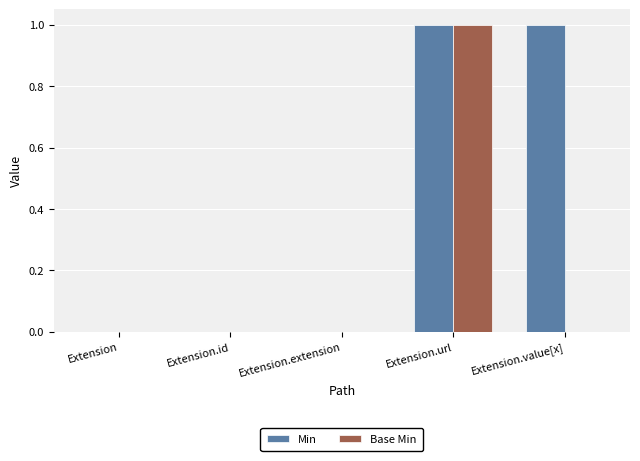

Which series changed the most between Extension.extension and Extension.value[x]?

Min